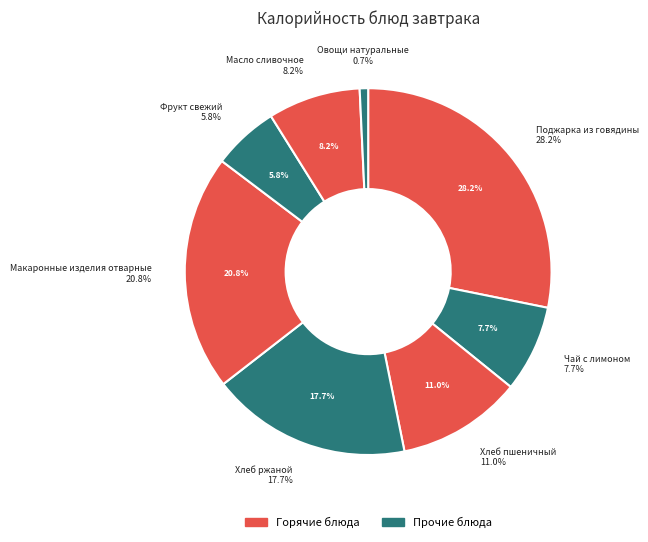

Count the number of slices in the pie.

8